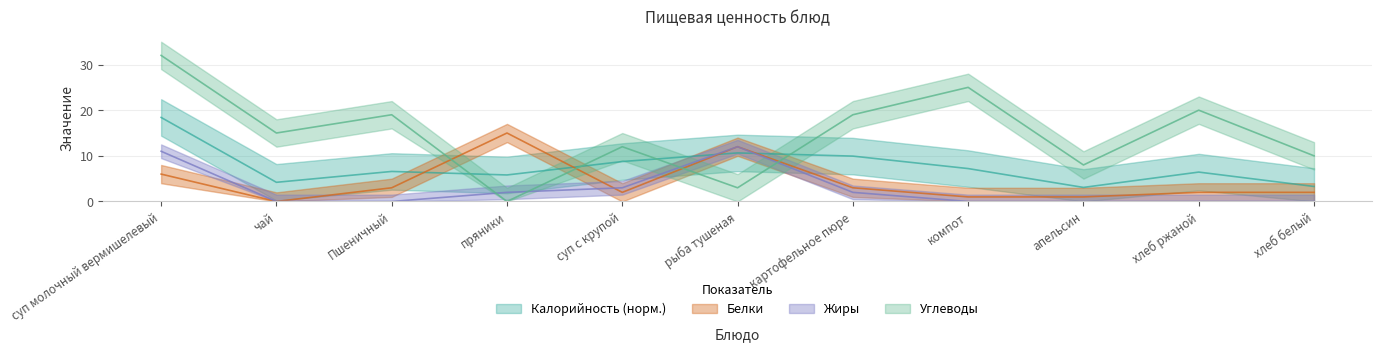

Reading left to right, transcribe all the data shown in this chart.

Калорийность: 18.4	4.2	6.6	5.8	8.8	10.6	9.9	7.2	3.1	6.4	3.3
Белки: 6.0	0.0	3.0	15.0	2.0	12.0	3.0	1.0	1.0	2.0	2.0
Жиры: 11.0	0.0	0.0	2.0	3.0	12.0	2.0	0.0	0.0	0.0	0.0
Углеводы: 32.0	15.0	19.0	0.0	12.0	3.0	19.0	25.0	8.0	20.0	10.0